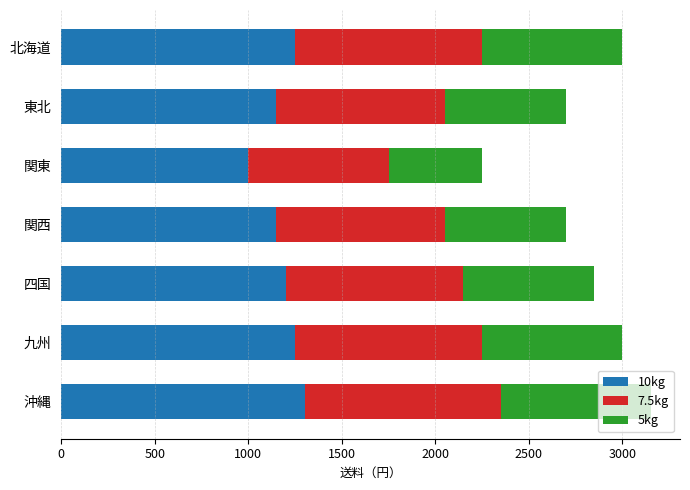

What is the average value of the 10kg series?

1186